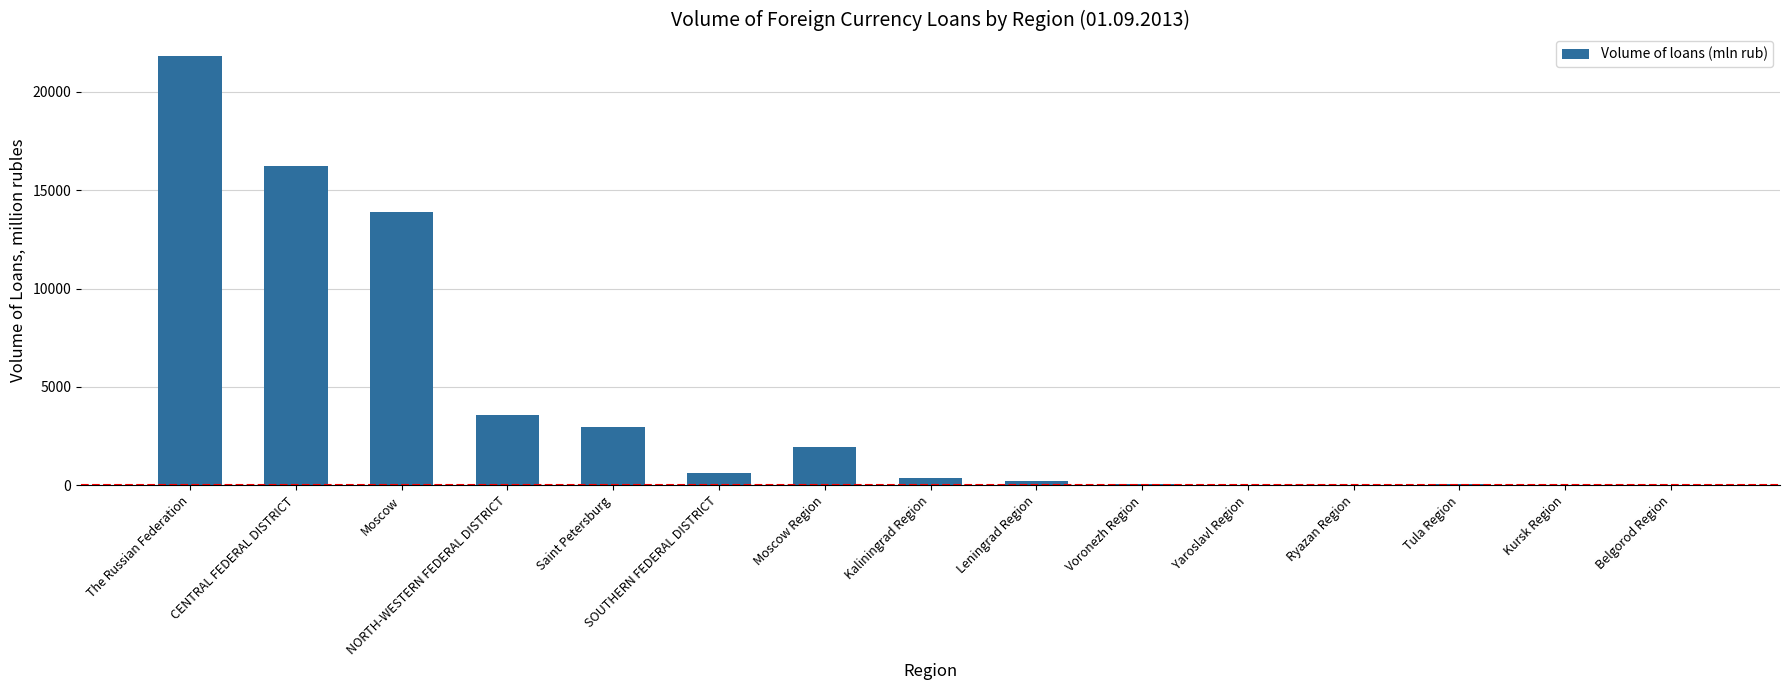

What is the sum of all values?

61841